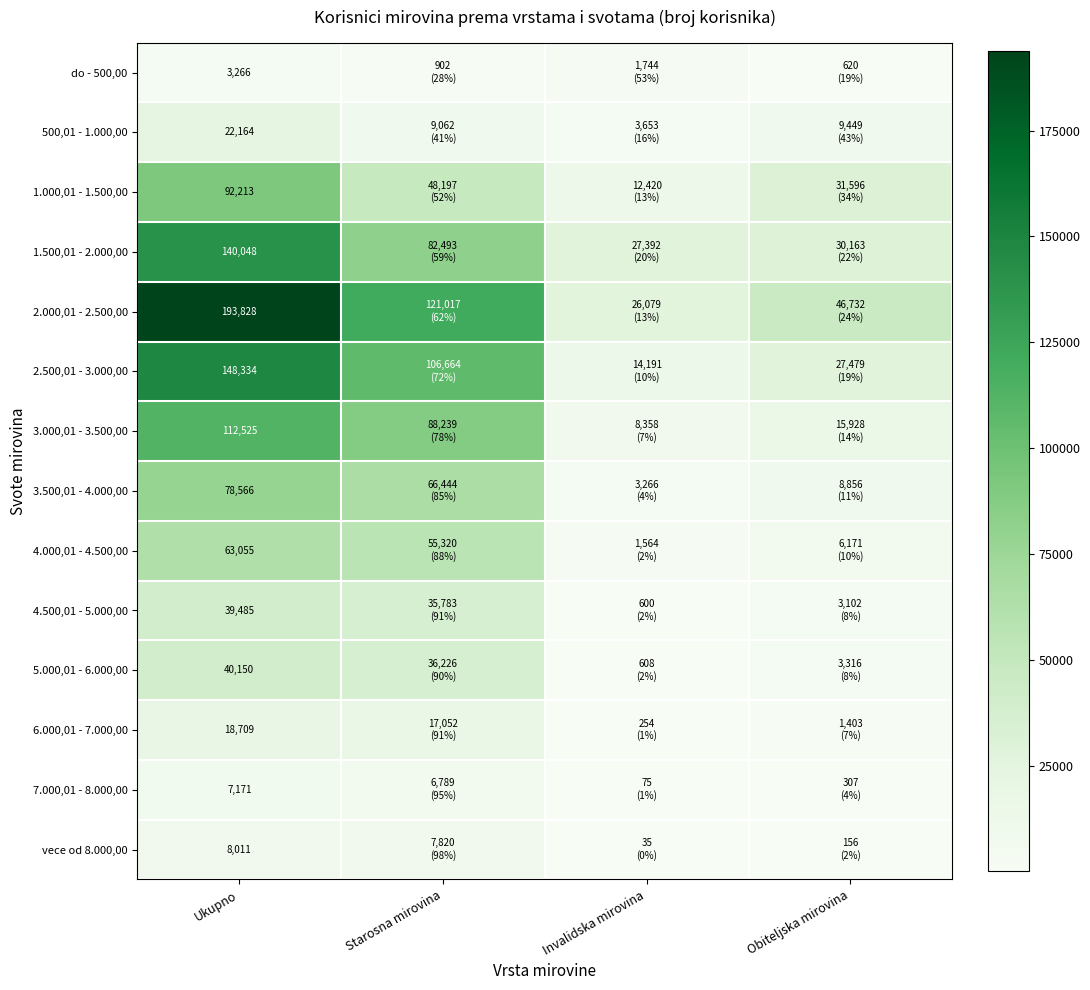

The 4.000,01 - 4.500,00 series shows 29934 at Ukupno. True or false?

False